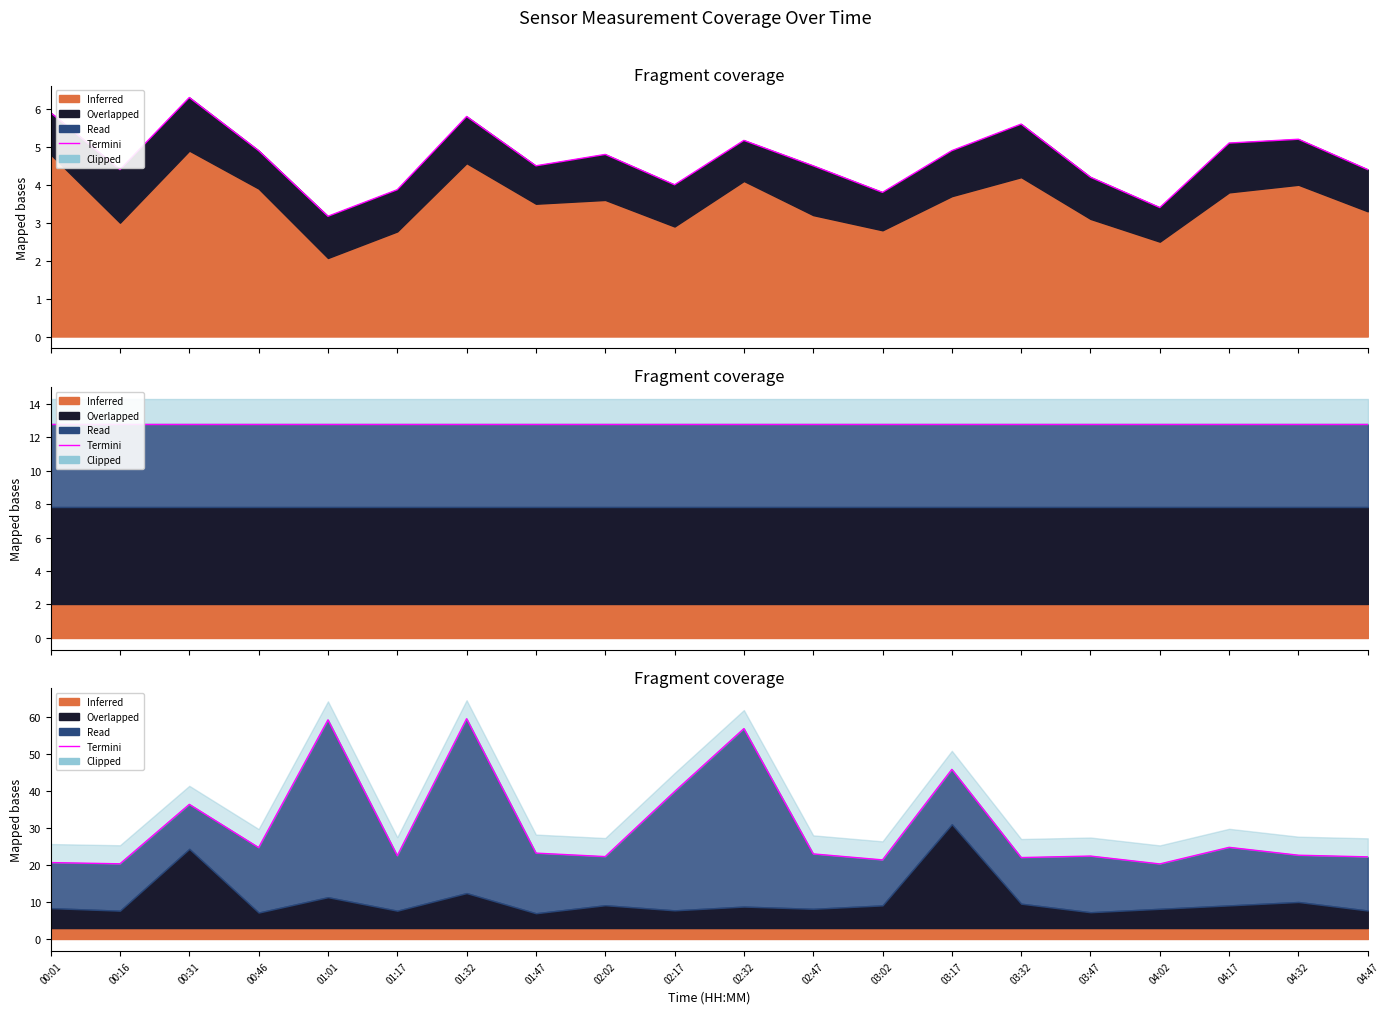

List the labels in order of value, smallest first.

04:02, 00:16, 00:01, 03:02, 03:32, 04:47, 02:02, 03:47, 01:17, 04:32, 02:47, 01:47, 00:46, 04:17, 00:31, 02:17, 03:17, 02:32, 01:01, 01:32